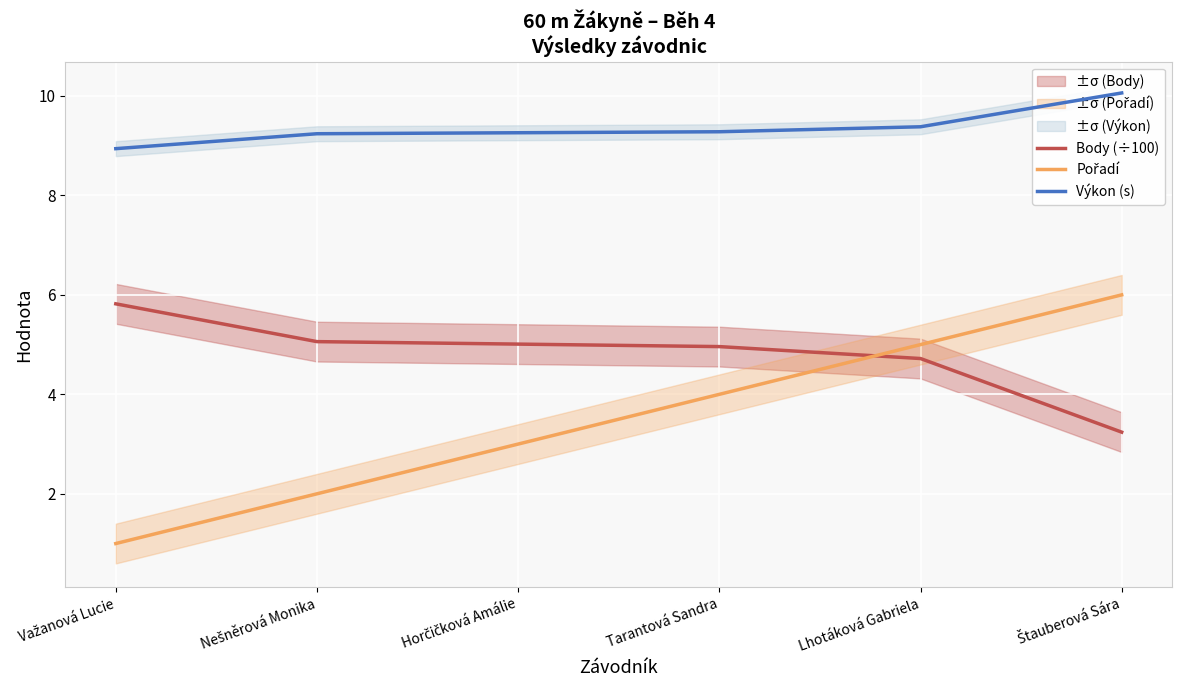

True or false: Pořadí has more than 0 interior local peaks.

False